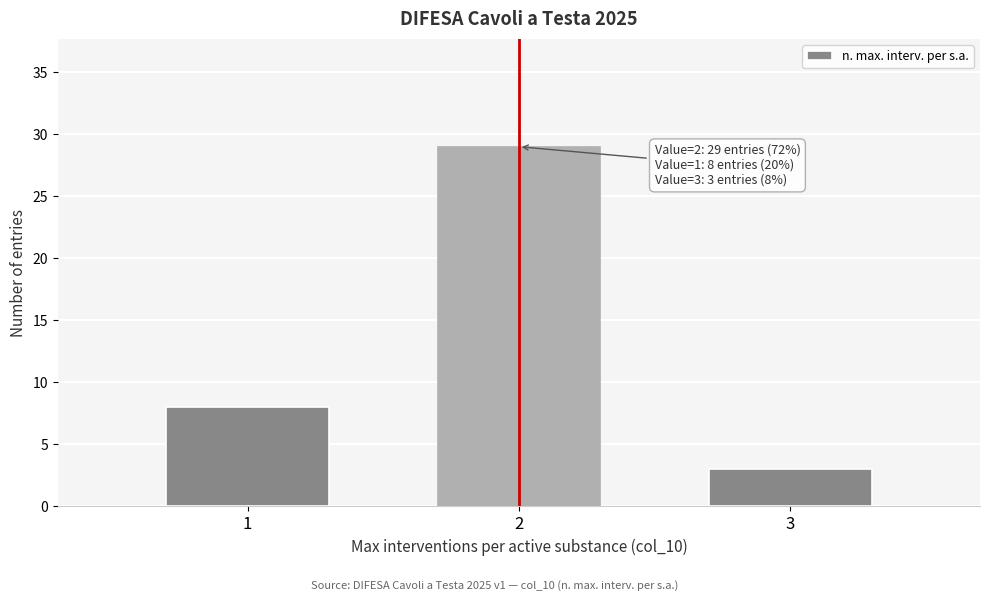

Reading left to right, what are all the values shown in this chart?

8	29	3